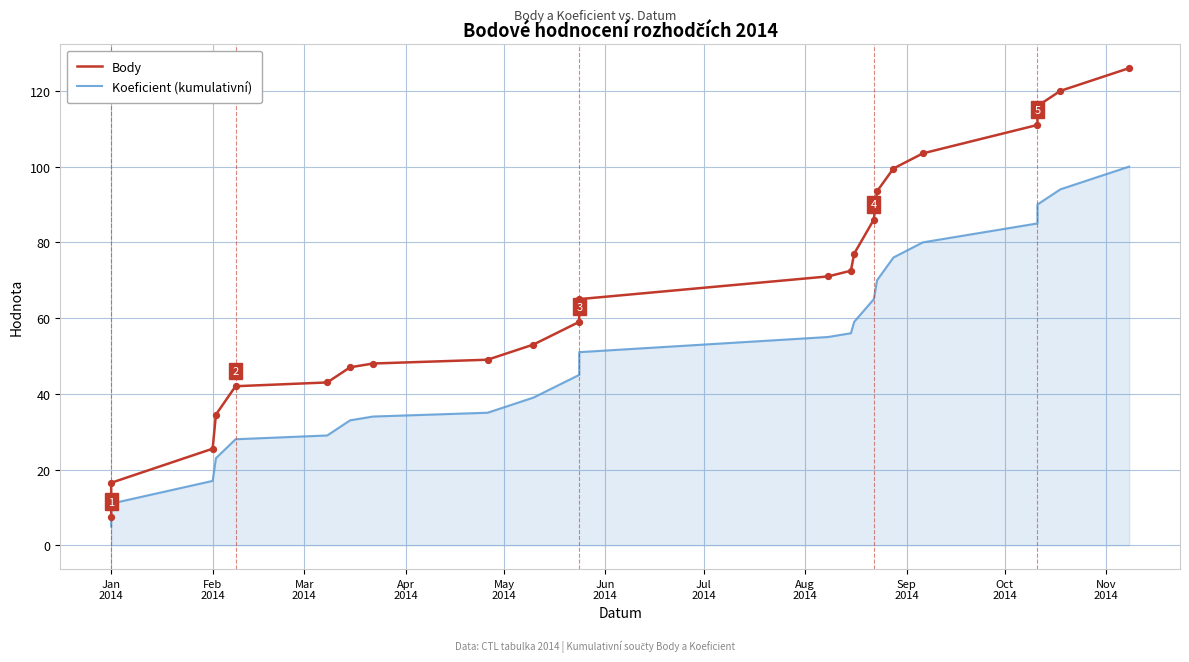

Is the value of Body at 15 greater than the value of Koeficient (kumulativní) at 12?

Yes